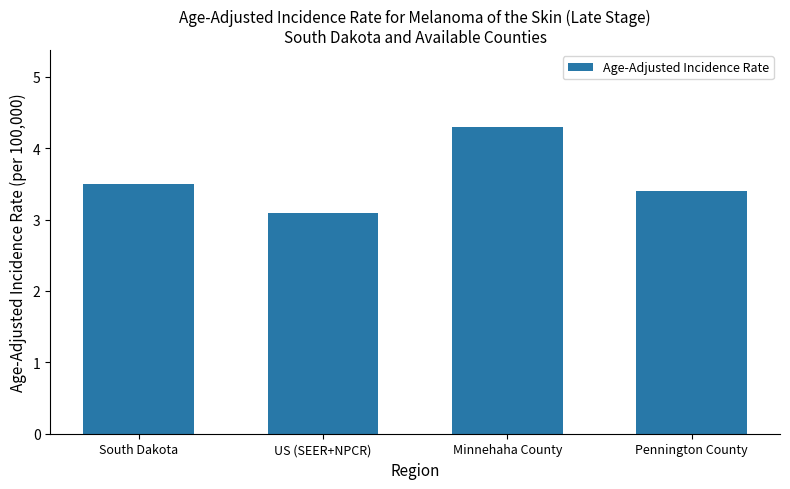

What is the ratio of the value at US (SEER+NPCR) to the value at Minnehaha County?

0.7